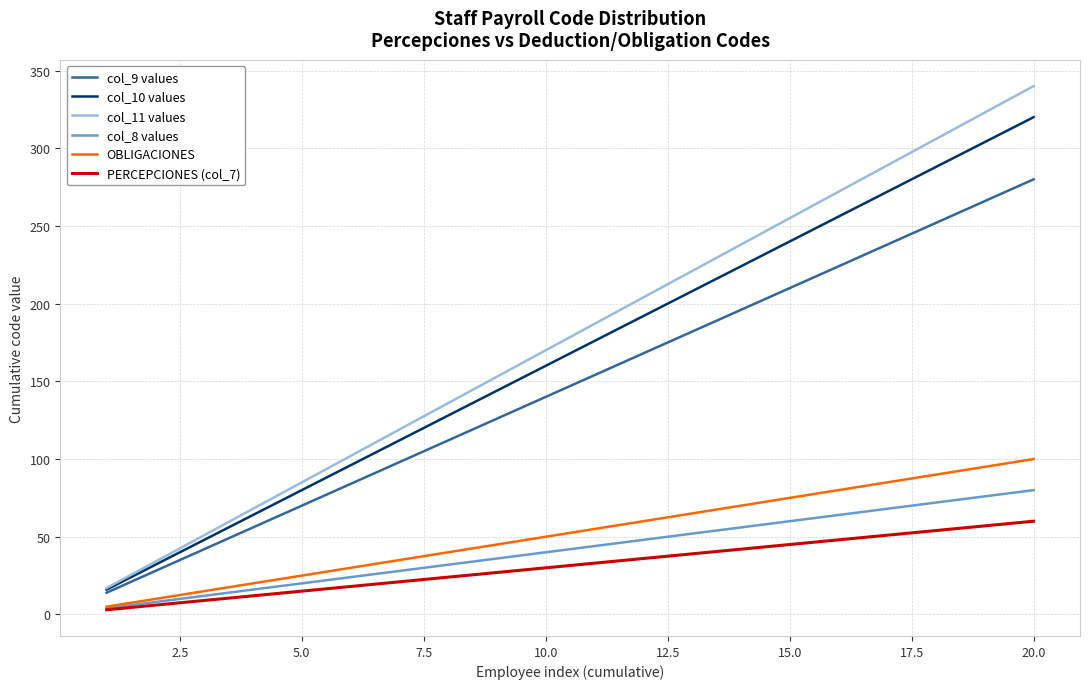

True or false: col_11 values and OBLIGACIONES cross at least once.

False